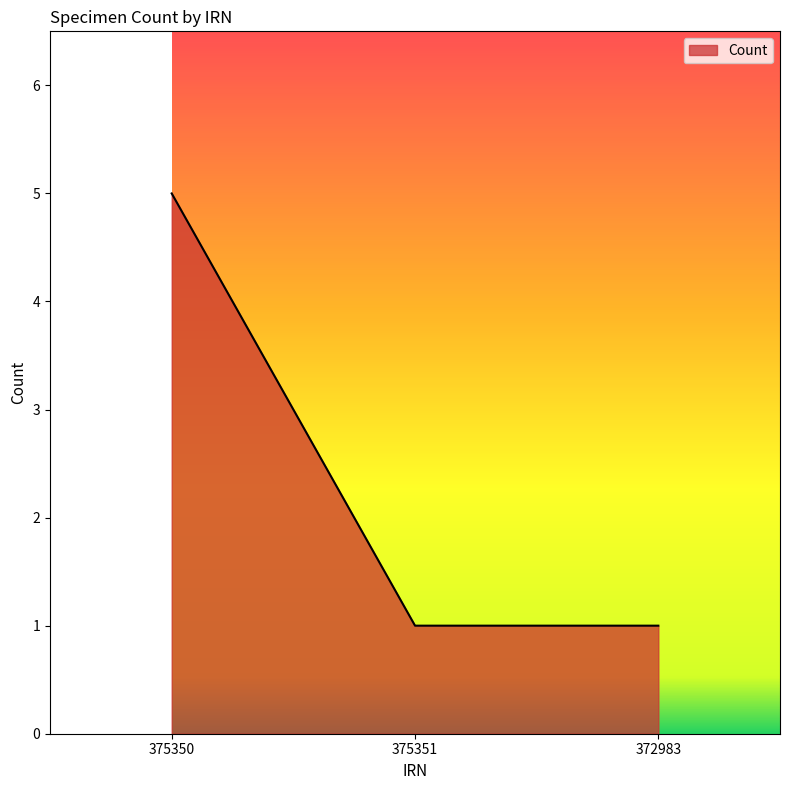

What is the minimum value shown in the chart?

1